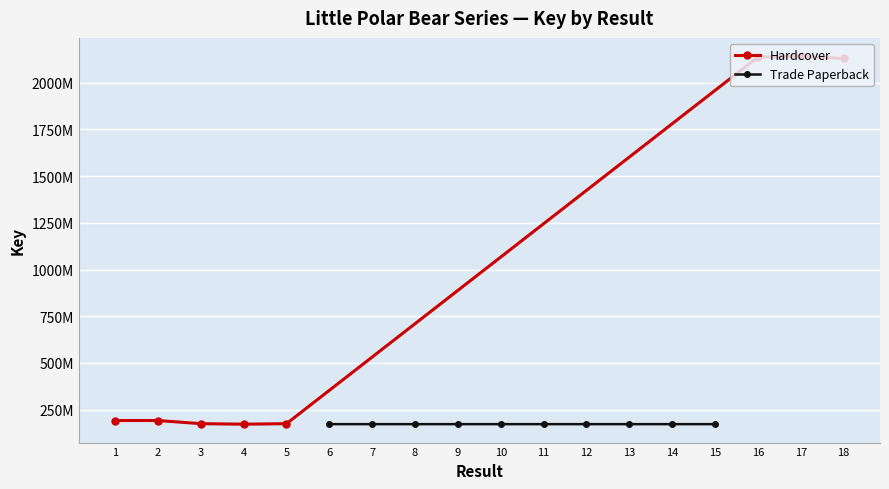

Reading left to right, transcribe all the data shown in this chart.

191230913	191232038	174354131	171597692	174353287	171825100	171825172	171825674	171825314	171825061	171825720	171825602	171824943	171825772	171825559	2137640626	2141962083	2130387504